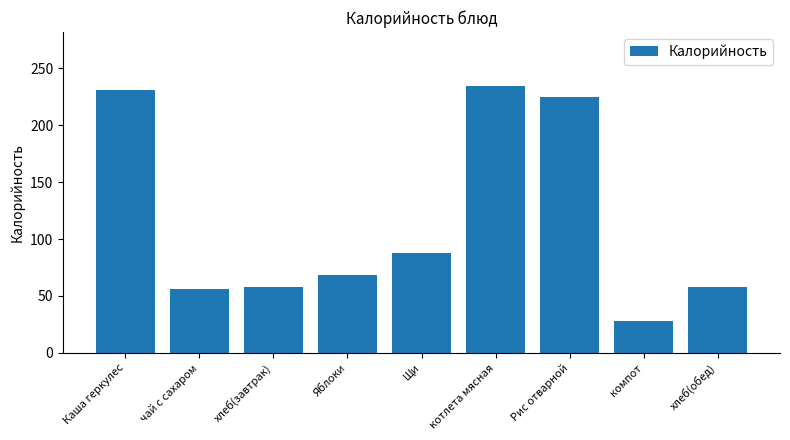

Are the bars grouped side by side (vs. stacked)?

No